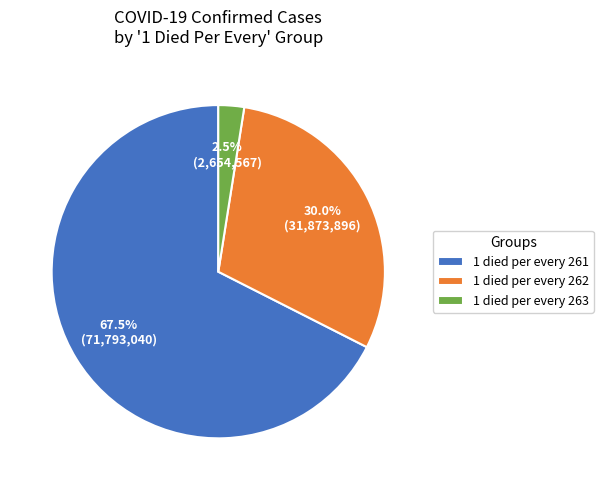

Which has a higher value, 1 died per every 262 or 1 died per every 263?

1 died per every 262